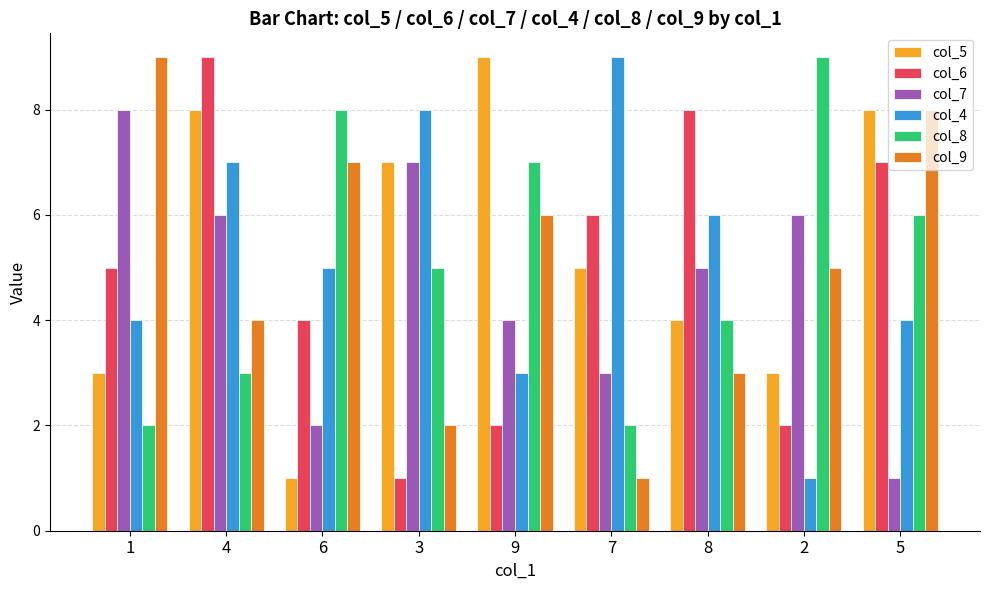

What is the label of the 1st bar from the right?

5